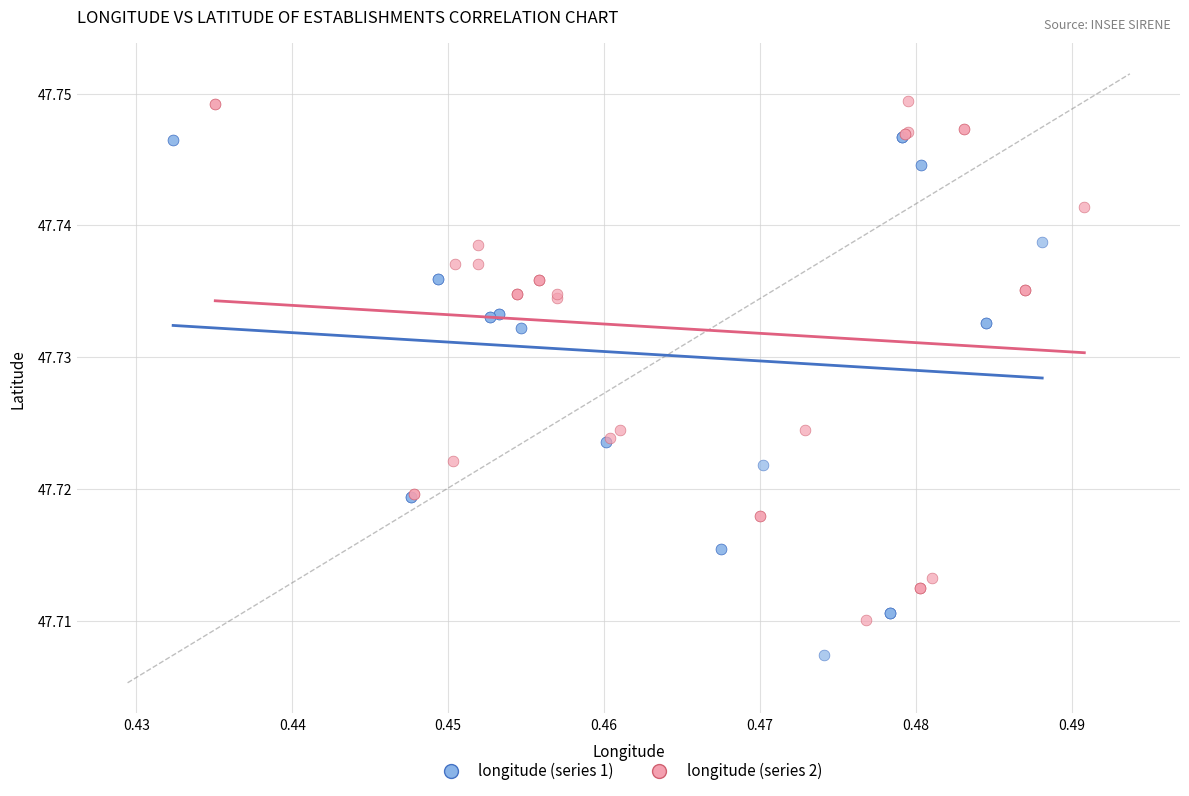

Which series reaches the maximum Y coordinate?

longitude (series 2)